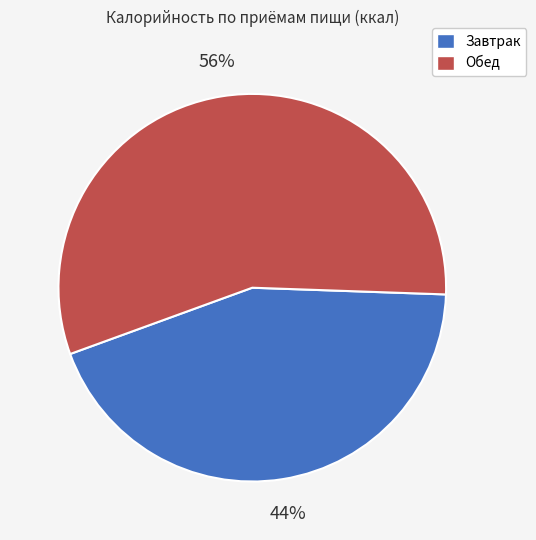

Do Завтрак and Обед together represent more than half of the pie?

Yes